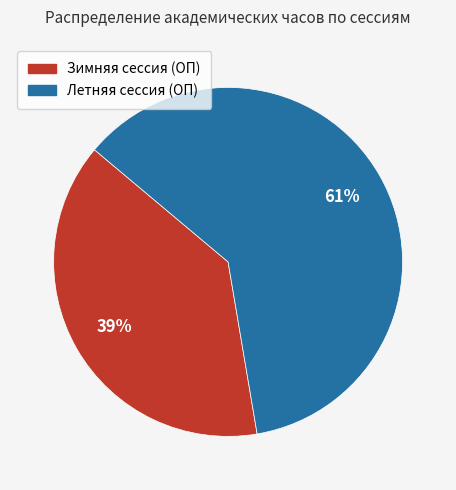

Rank the categories by value from highest to lowest.

Летняя сессия (ОП), Зимняя сессия (ОП)